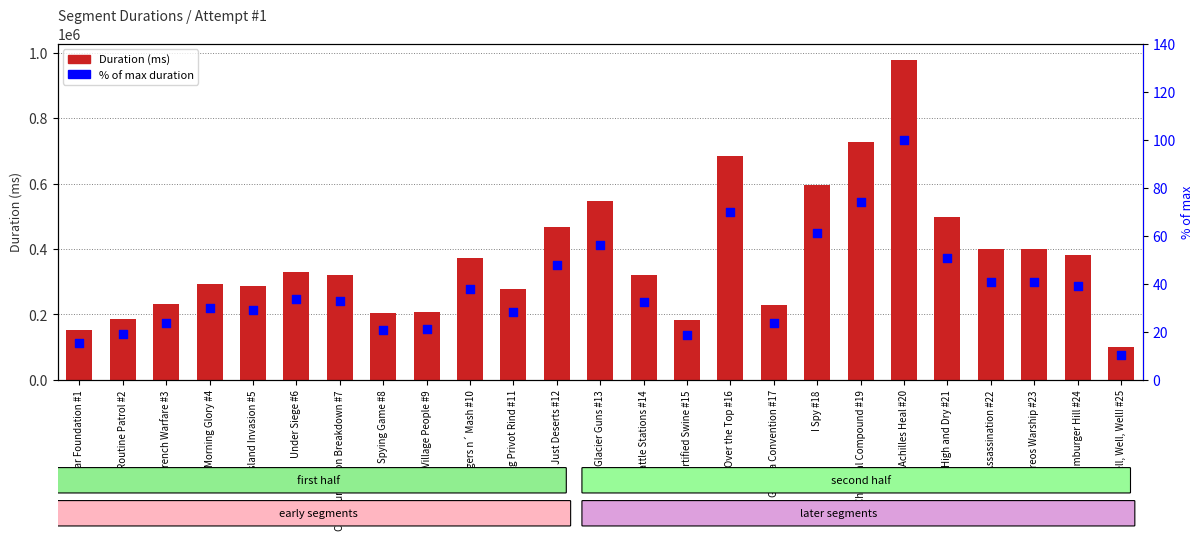

Which series contains the highest Y value?

Attempt #1's Duration (ms)